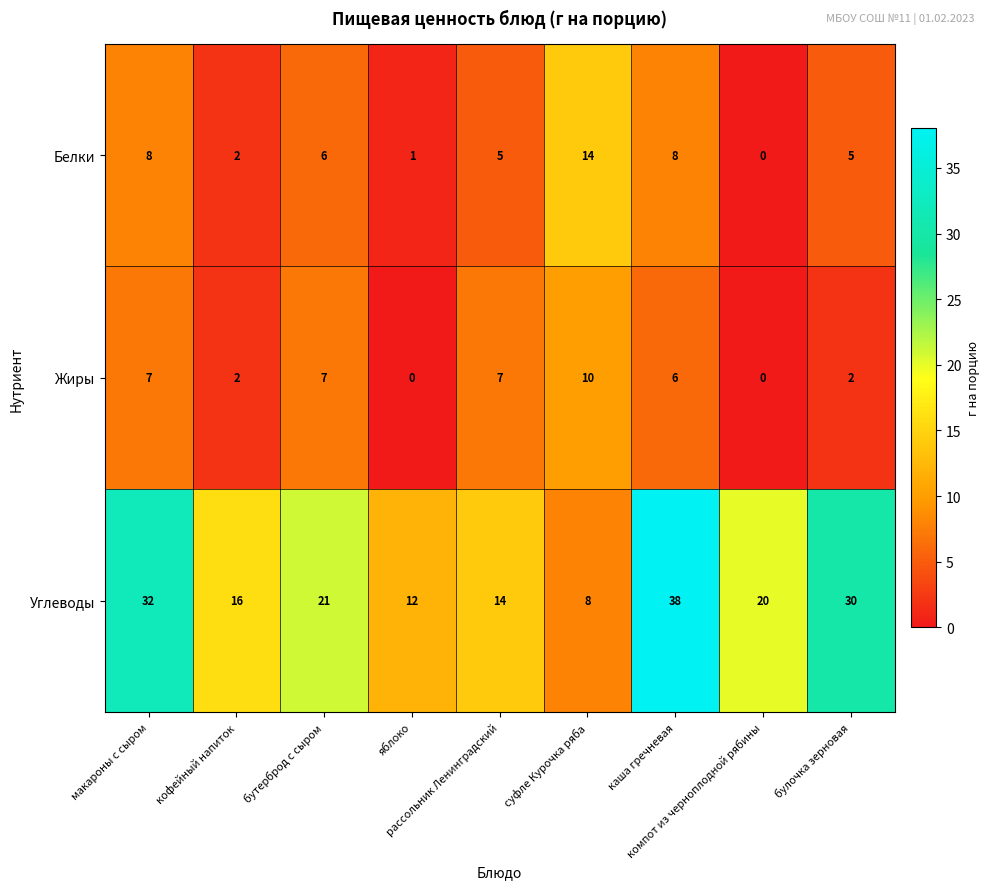

What is the total value across all series at каша гречневая?

52